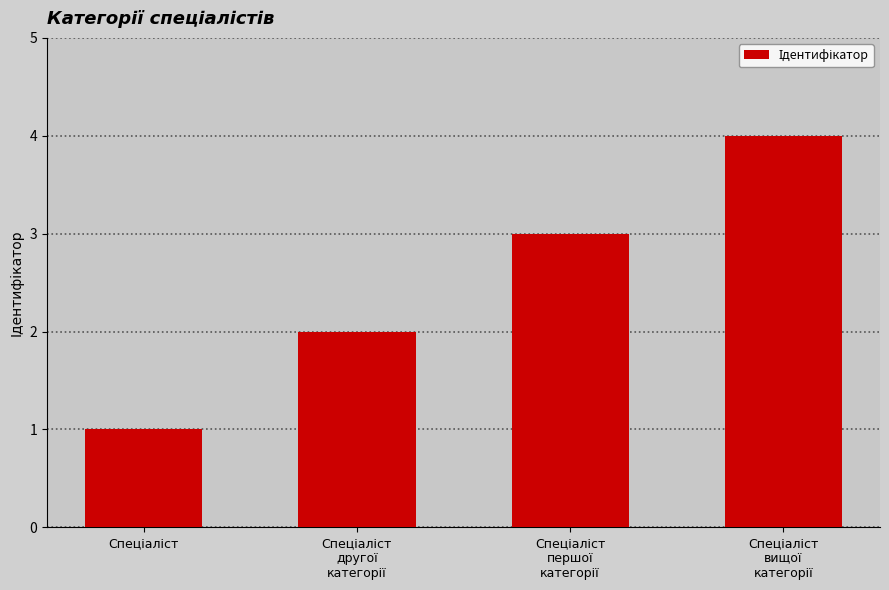

What is the sum of all values?

10